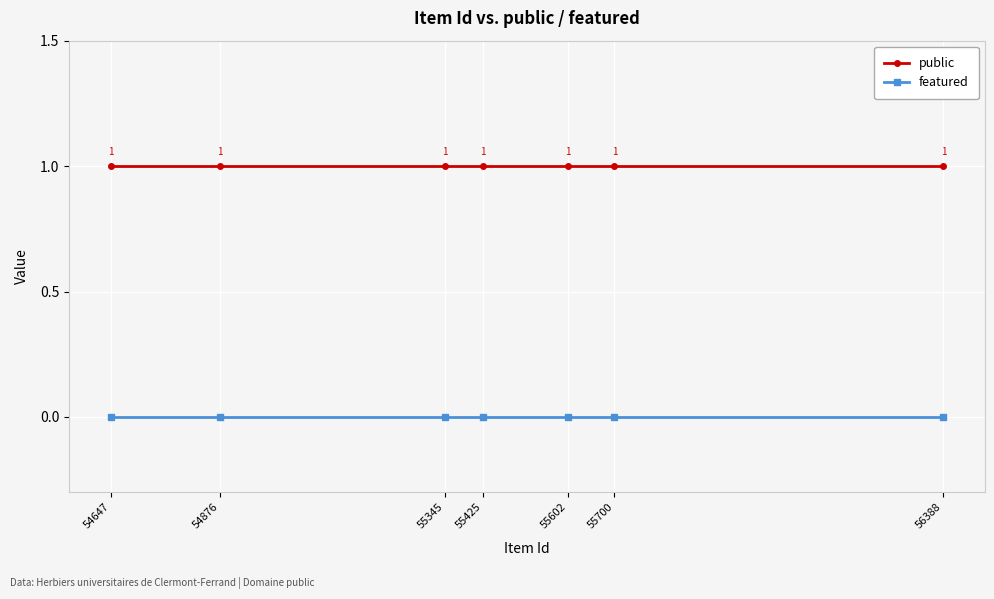

Between 54876 and 56388, which is larger?

54876